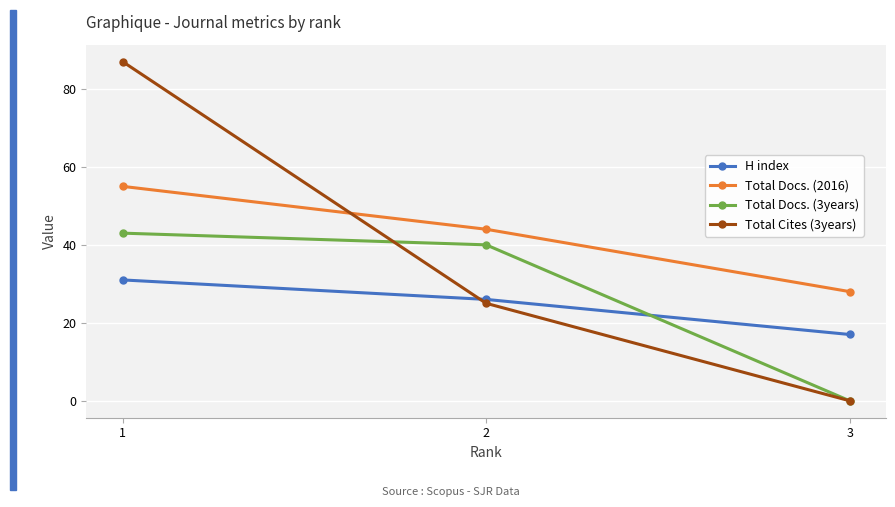

At which label is Total Docs. (3years) closest to 21?

2